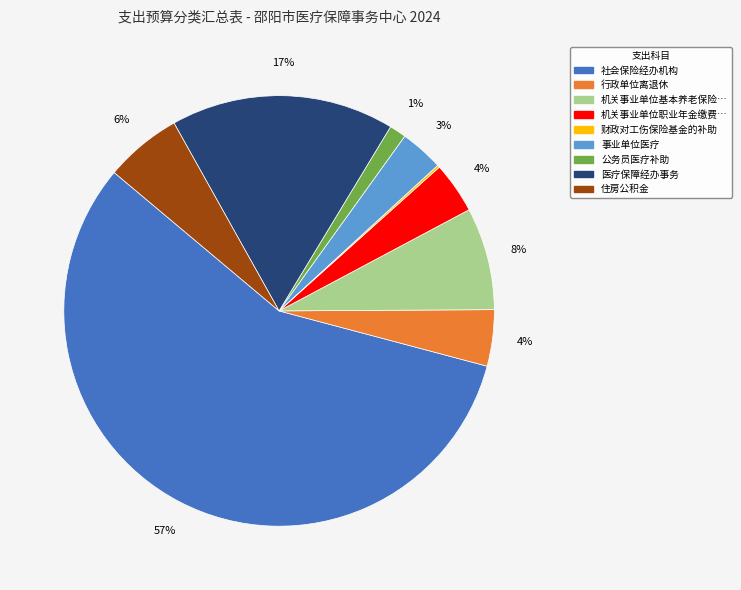

Is there a majority slice in this chart?

Yes